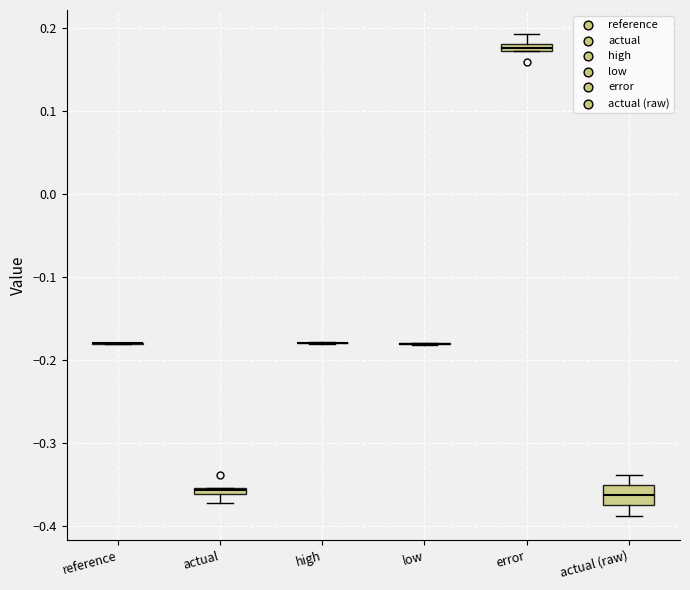

Where does the upper whisker of the box for error end on the y-axis? The values are not printed on the chart, so give them approximately, as read against the axis.

0.19